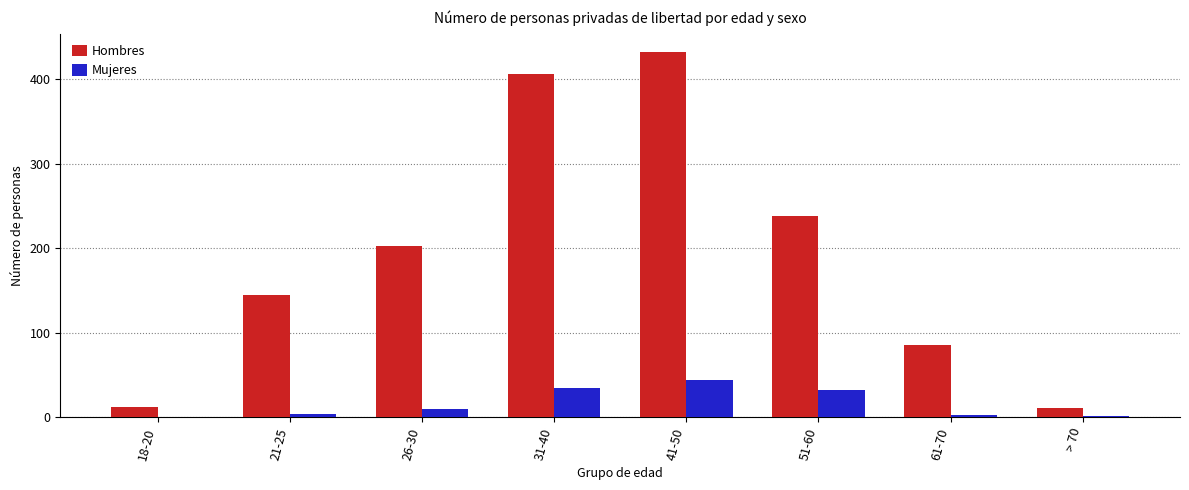

How many distinct data groups are displayed?

2